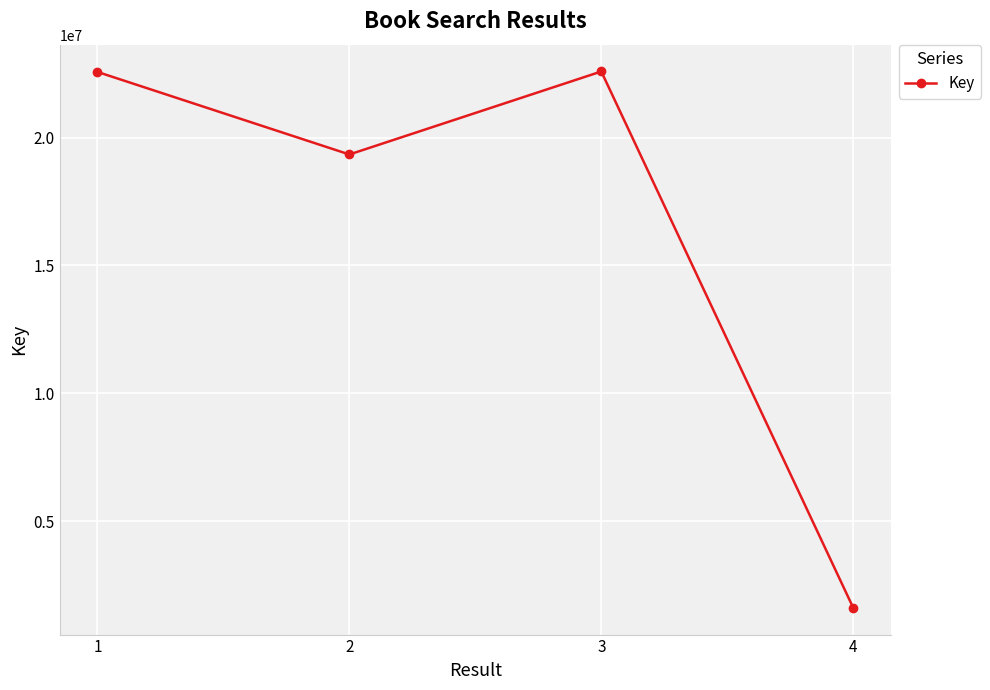

Where is the data nearest to the value 12099480?

2